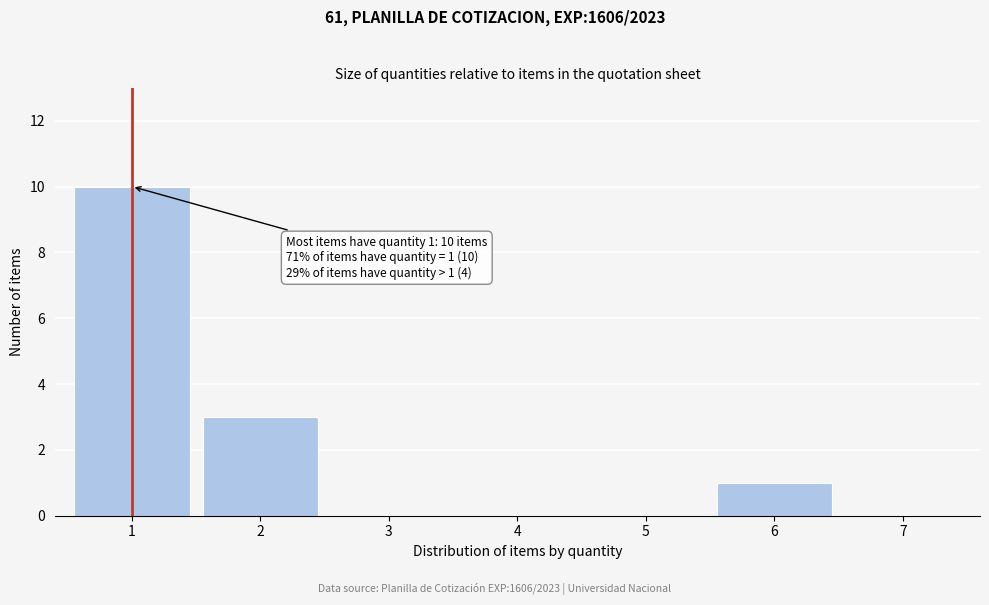

Reading right to left, extract all data points from this chart.

7=0	6=1	5=0	4=0	3=0	2=3	1=10